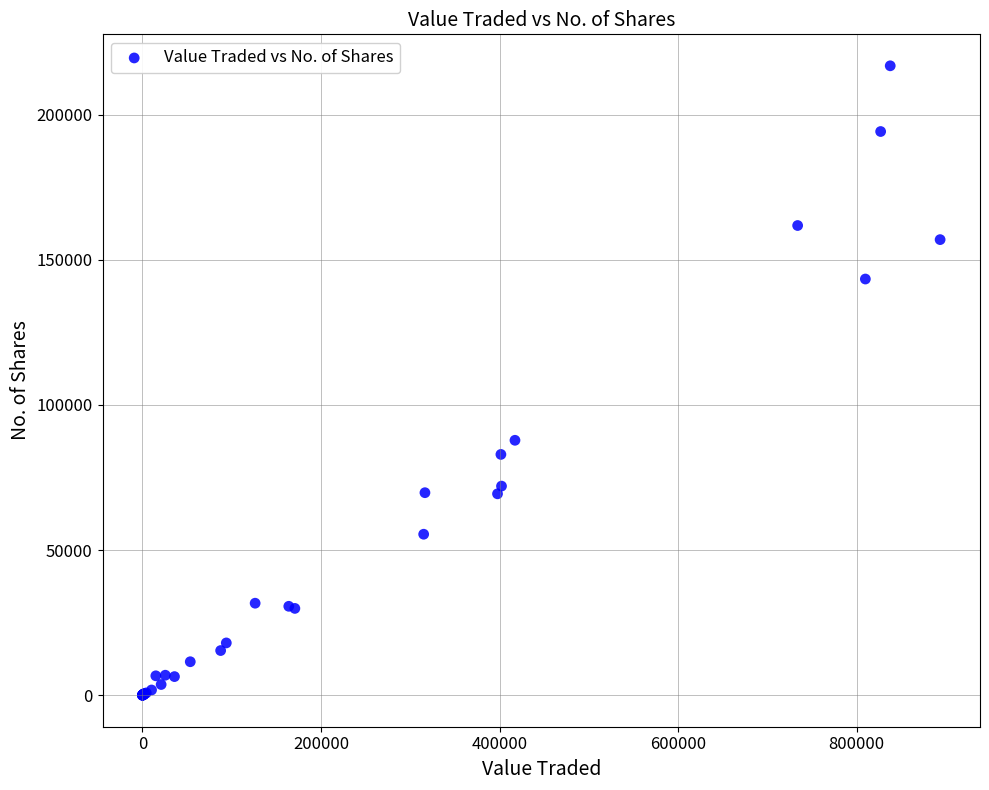

What Y value in the scatter plot is closest to 108420?

87834